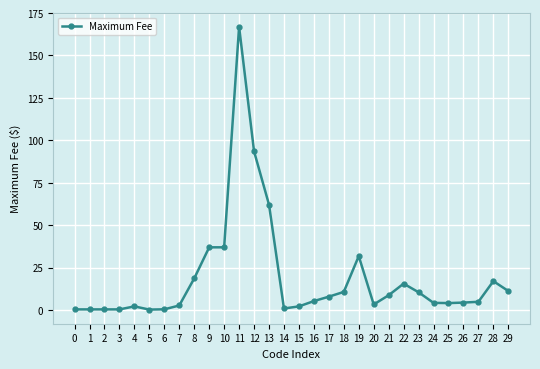

What is the sum of all values?

562.7